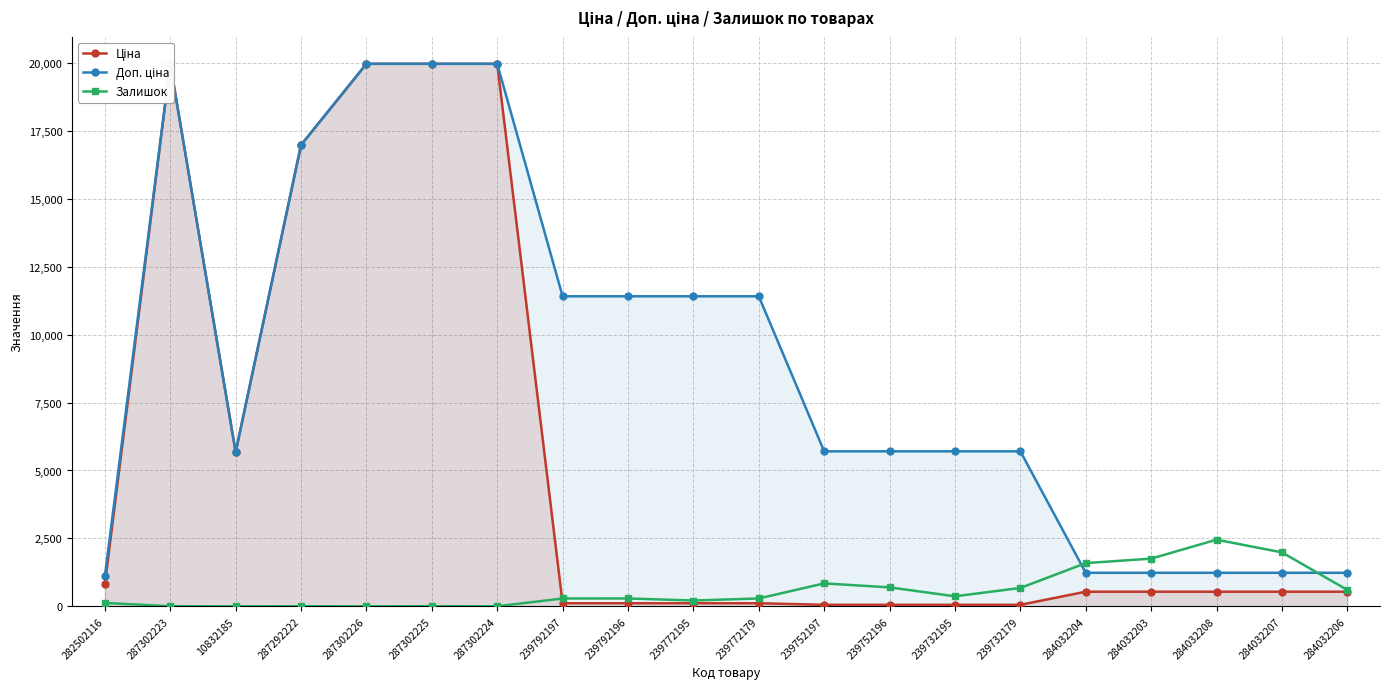

What position from the right is 239752197?

9